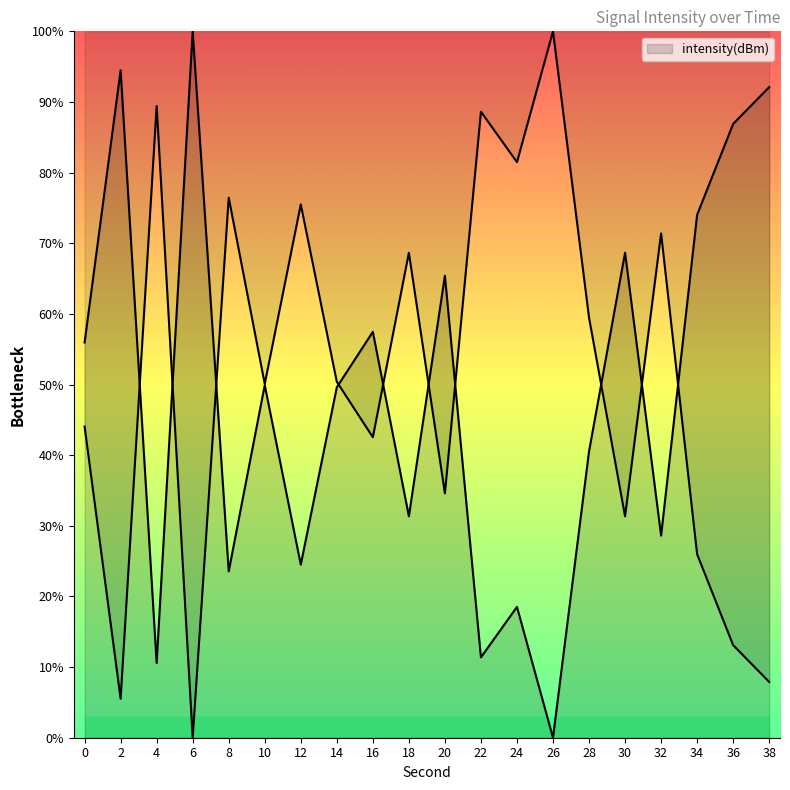

How many categories are shown in the chart?

20